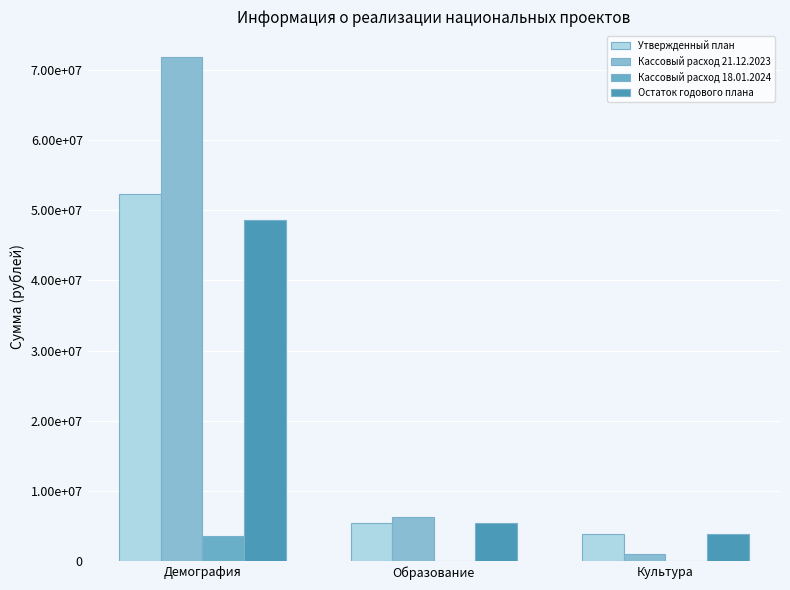

Which series has the largest total across all categories?

Кассовый расход 21.12.2023